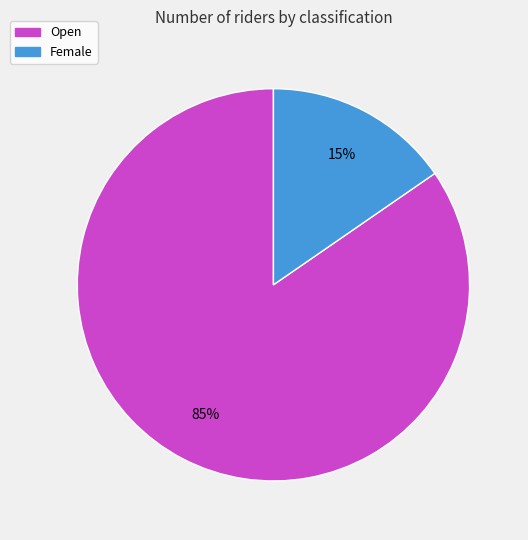

Rank the categories by value from lowest to highest.

Female, Open